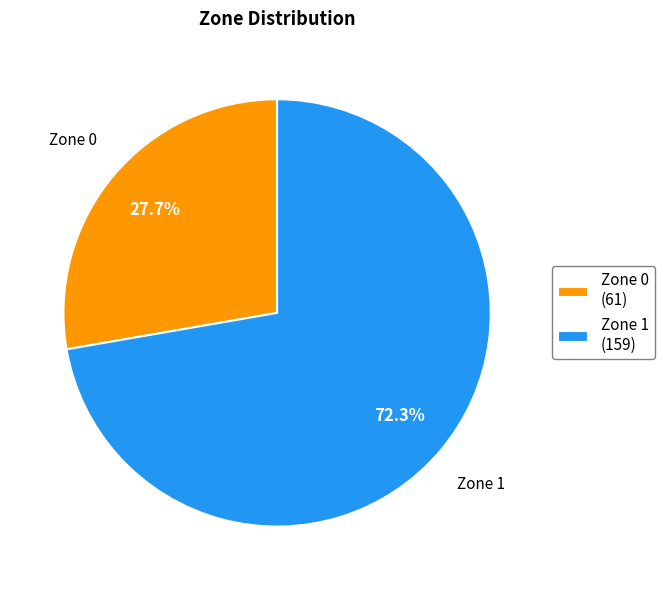

How many segments does this pie chart have?

2